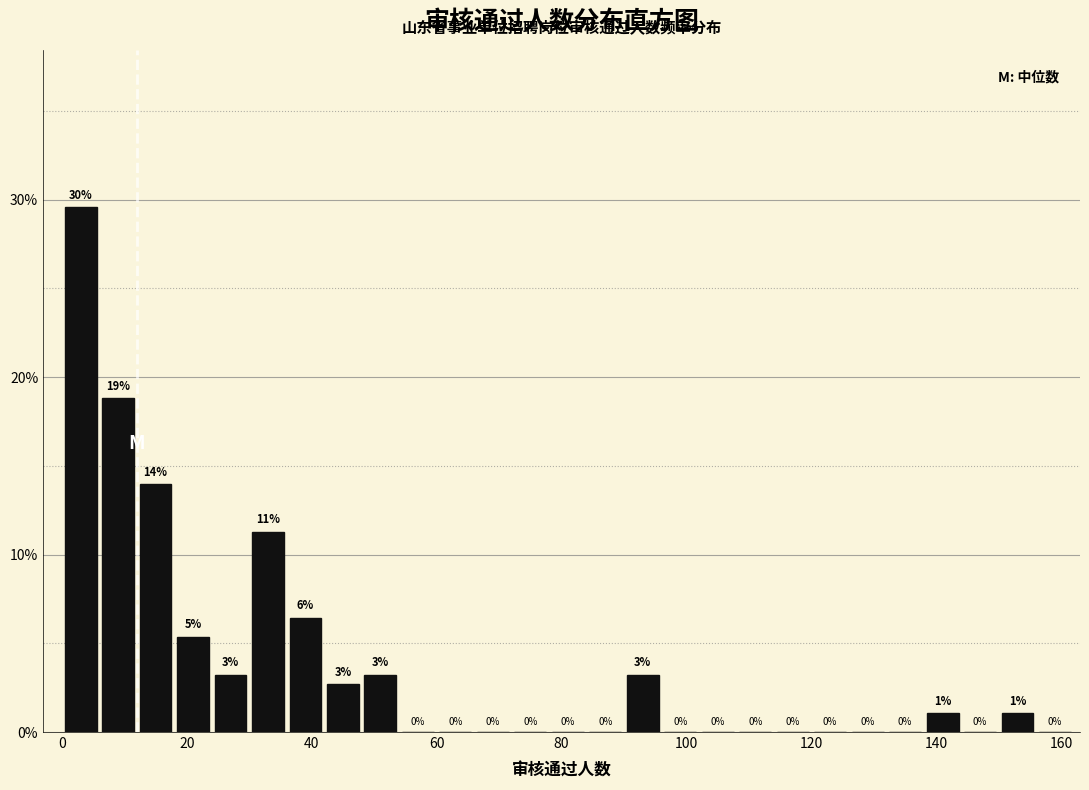

Around what value on the x-axis is the tallest bar? Give the approximate position of its centre, as read against the axis.

4